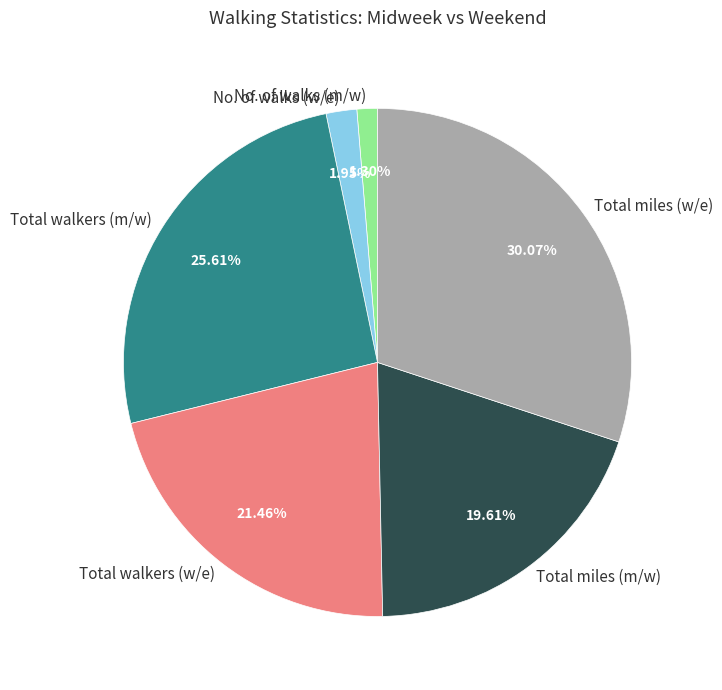

True or false: Total walkers (w/e) accounts for 28% of the total.

False